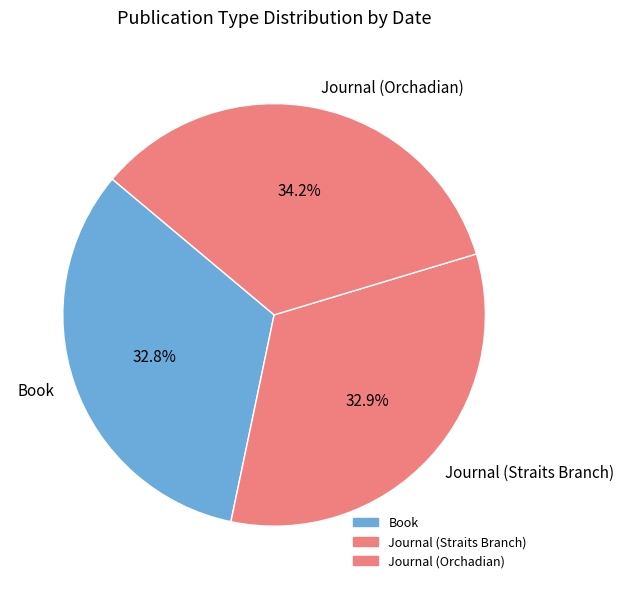

Does Journal (Straits Branch) account for over 50% of the chart?

No